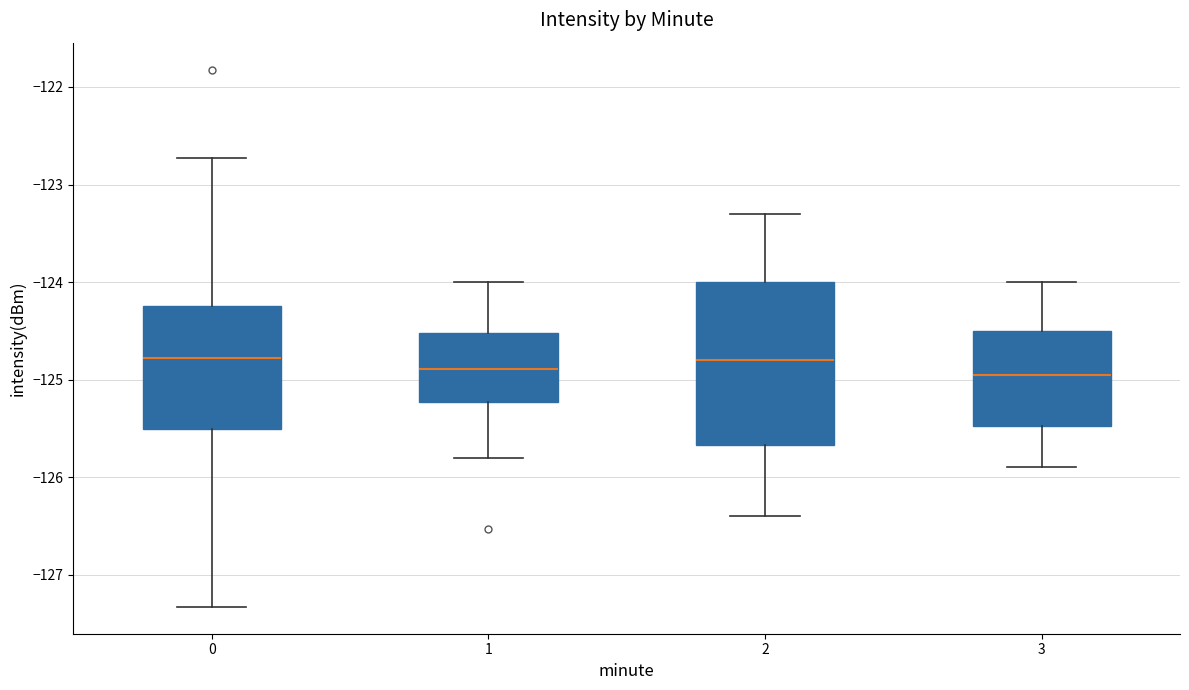

Reading left to right, read every box against the y-axis: the position of its median line, the range the box covers, and the ends of its whiskers. The values are not printed on the chart, so give them approximately, as read against the axis.

0: median -124.8, box -125.5 to -124.2, whiskers -127.3 to -122.7
1: median -124.9, box -125.2 to -124.5, whiskers -125.8 to -124.0
2: median -124.8, box -125.7 to -124.0, whiskers -126.4 to -123.3
3: median -124.9, box -125.5 to -124.5, whiskers -125.9 to -124.0